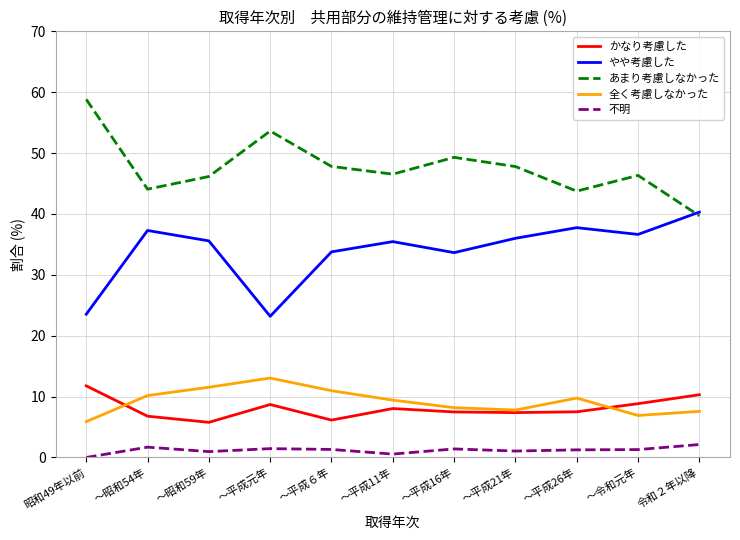

At which label does かなり考慮した reach its peak?

昭和49年以前